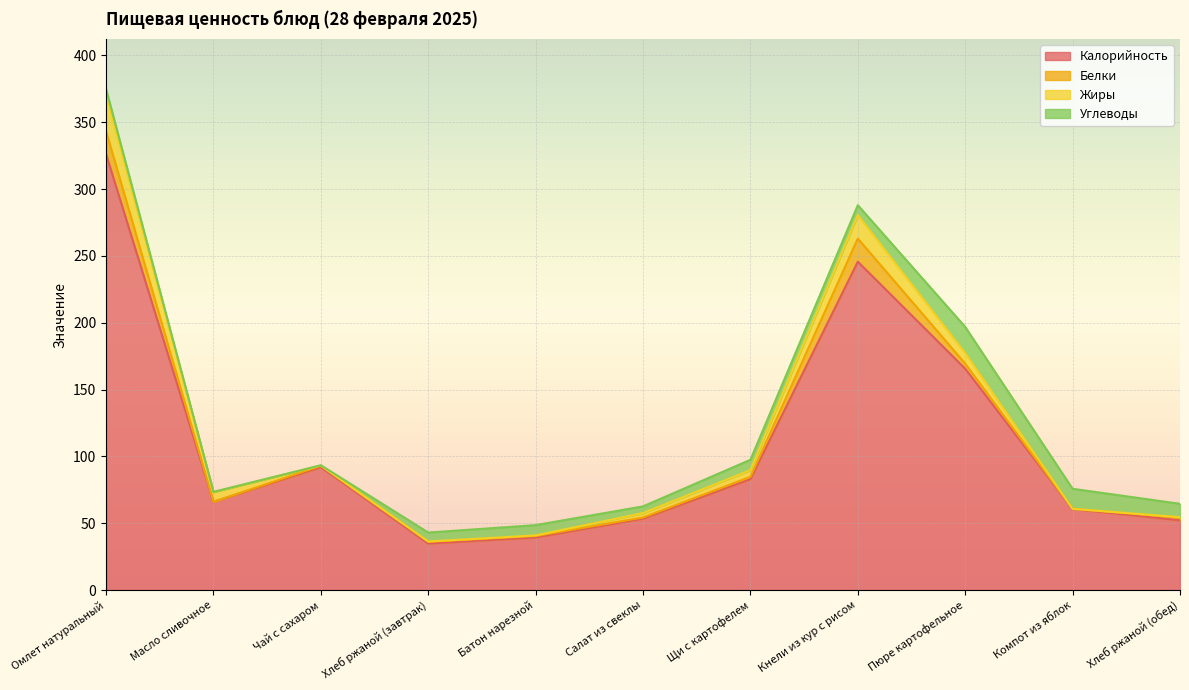

At which category is the sum across all series the highest?

Омлет натуральный